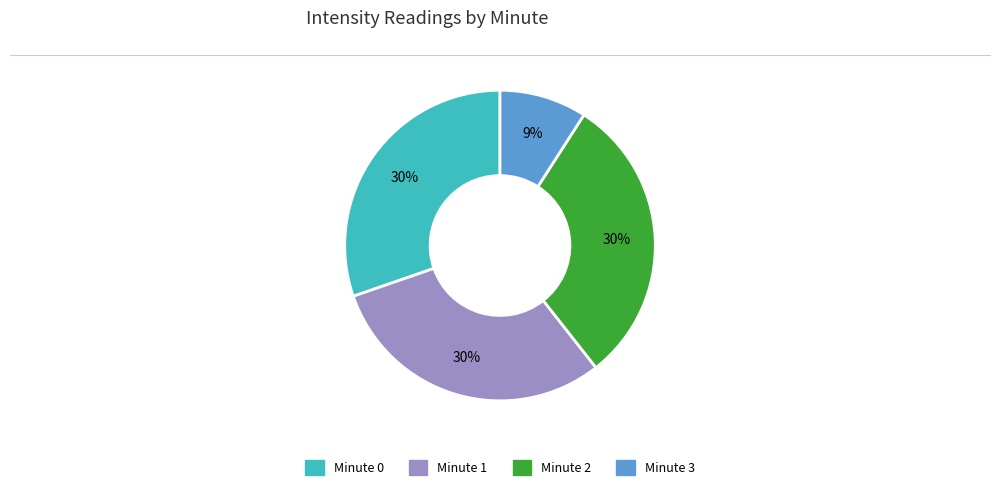

Which category has the smallest portion of the pie?

Minute 3